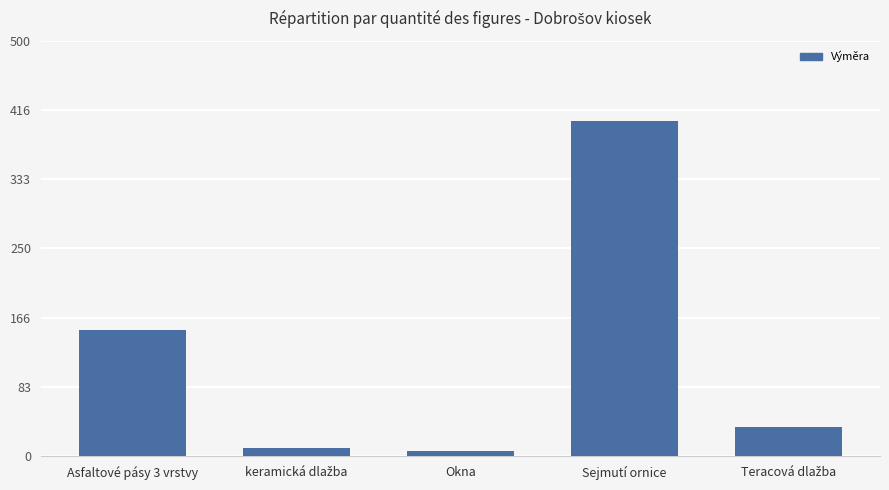

The value at Asfaltové pásy 3 vrstvy is 209.3. True or false?

False